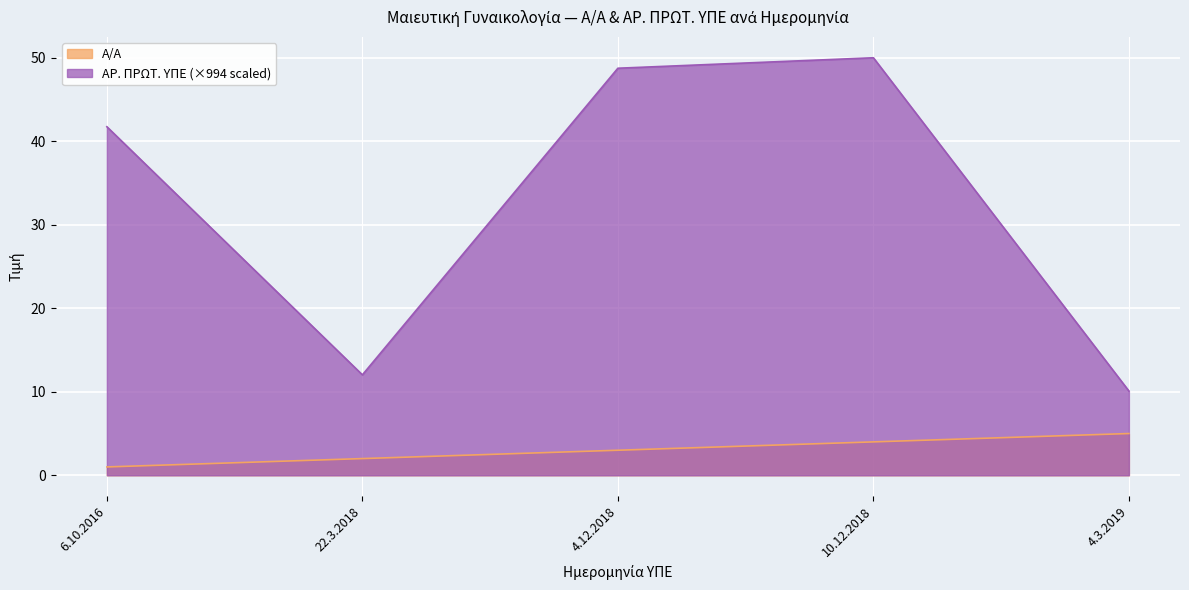

Is the value of Α/Α at 6.10.2016 greater than the value of ΑΡ. ΠΡΩΤ. ΥΠΕ at 4.12.2018?

No